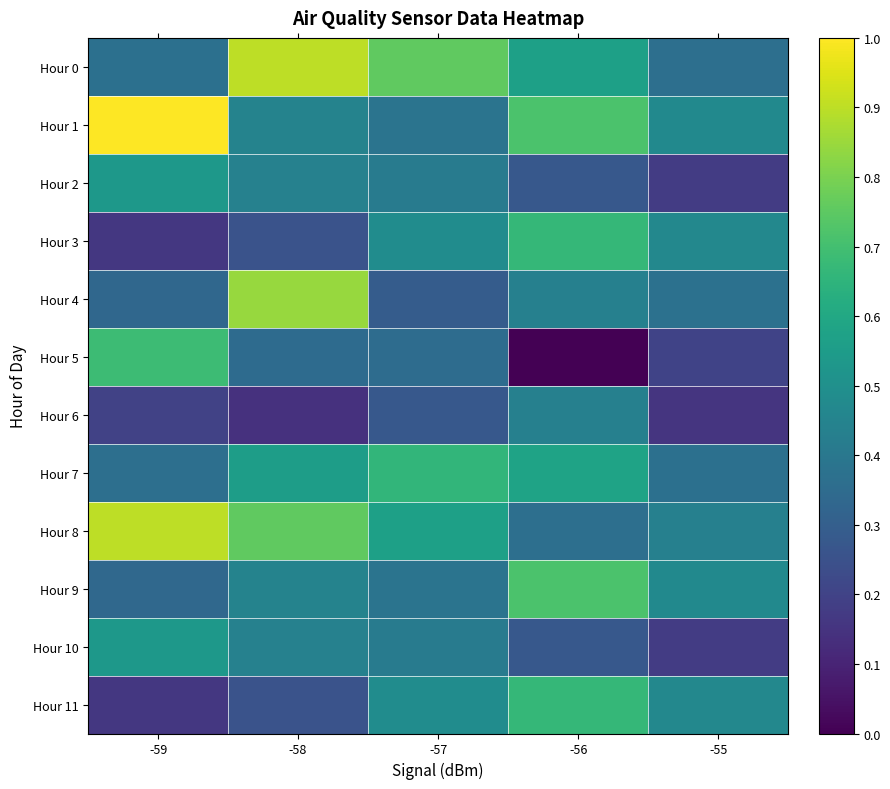

What is the spread (max minus min) of values at -58?

0.8